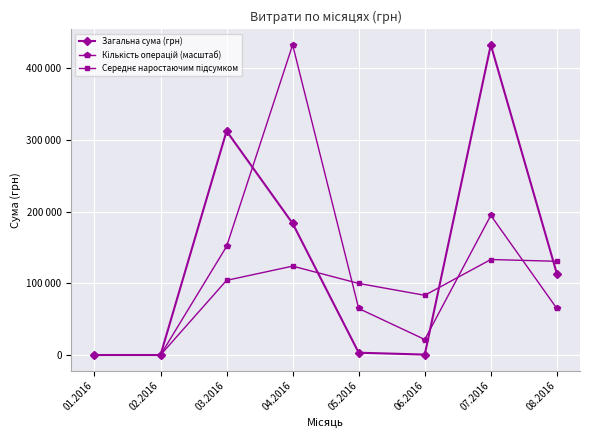

Does the chart have visible grid lines?

Yes